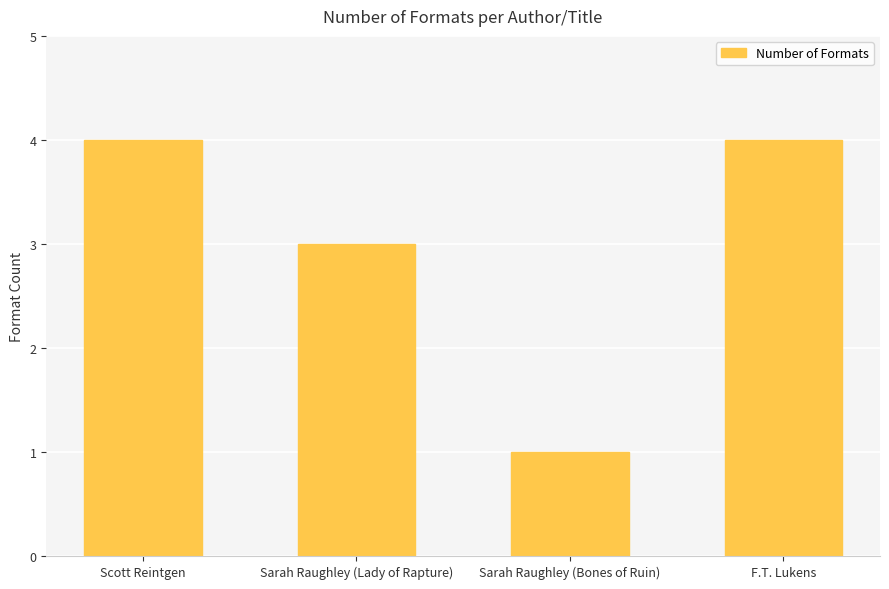

Approximately how many times larger is the value at F.T. Lukens compared to Sarah Raughley (Lady of Rapture)?

1.3